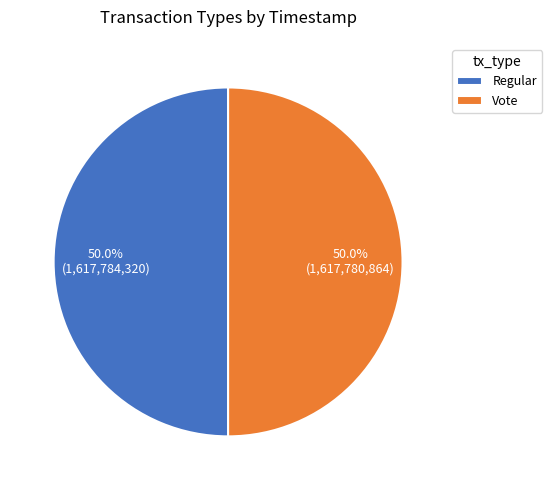

Count the number of slices in the pie.

2